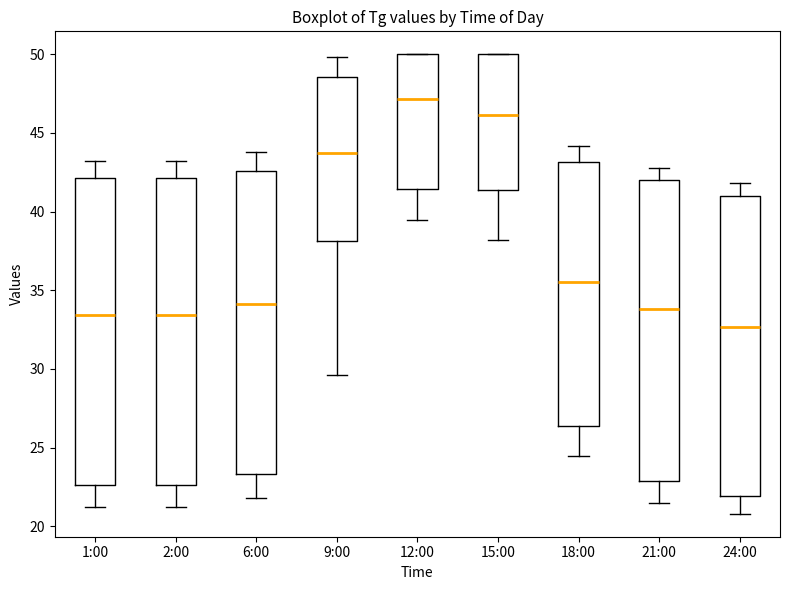

Reading left to right, read every box against the y-axis: the position of its median line, the range the box covers, and the ends of its whiskers. The values are not printed on the chart, so give them approximately, as read against the axis.

1:00: median 33.5, box 22.5 to 42.0, whiskers 21.0 to 43.0
2:00: median 33.5, box 22.5 to 42.0, whiskers 21.0 to 43.0
6:00: median 34.0, box 23.5 to 42.5, whiskers 22.0 to 44.0
9:00: median 44.0, box 38.0 to 48.5, whiskers 29.5 to 50.0
12:00: median 47.0, box 41.5 to 50.0, whiskers 39.5 to 50.0
15:00: median 46.0, box 41.5 to 50.0, whiskers 38.0 to 50.0
18:00: median 35.5, box 26.5 to 43.0, whiskers 24.5 to 44.0
21:00: median 34.0, box 23.0 to 42.0, whiskers 21.5 to 43.0
24:00: median 32.5, box 22.0 to 41.0, whiskers 21.0 to 42.0